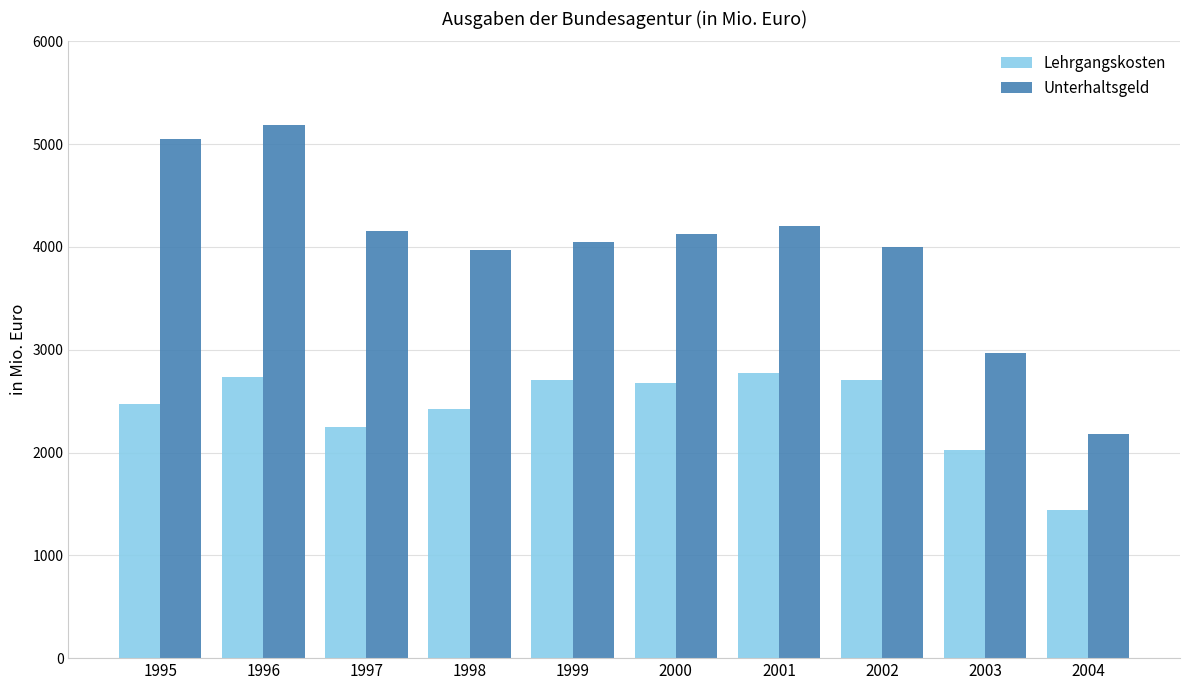

At which category is the sum across all series the highest?

1996